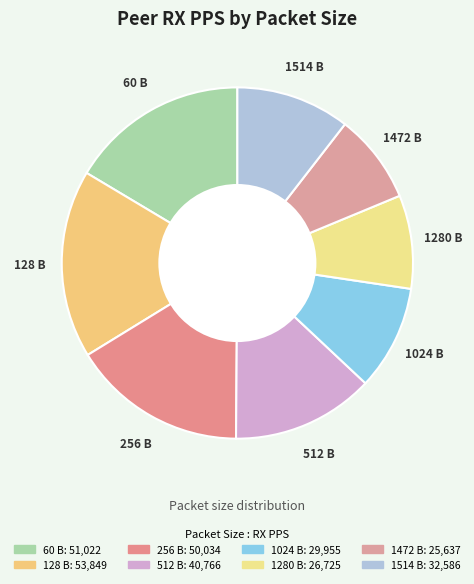

Rank the categories by value from lowest to highest.

1472, 1280, 1024, 1514, 512, 256, 60, 128